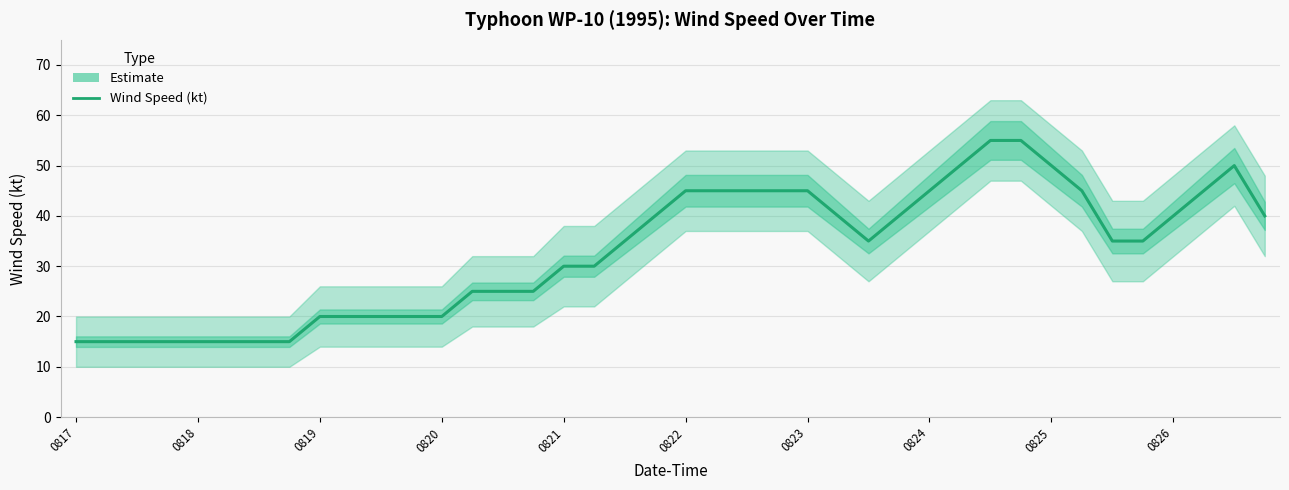

Is it true that the value at 23 is 73?

False